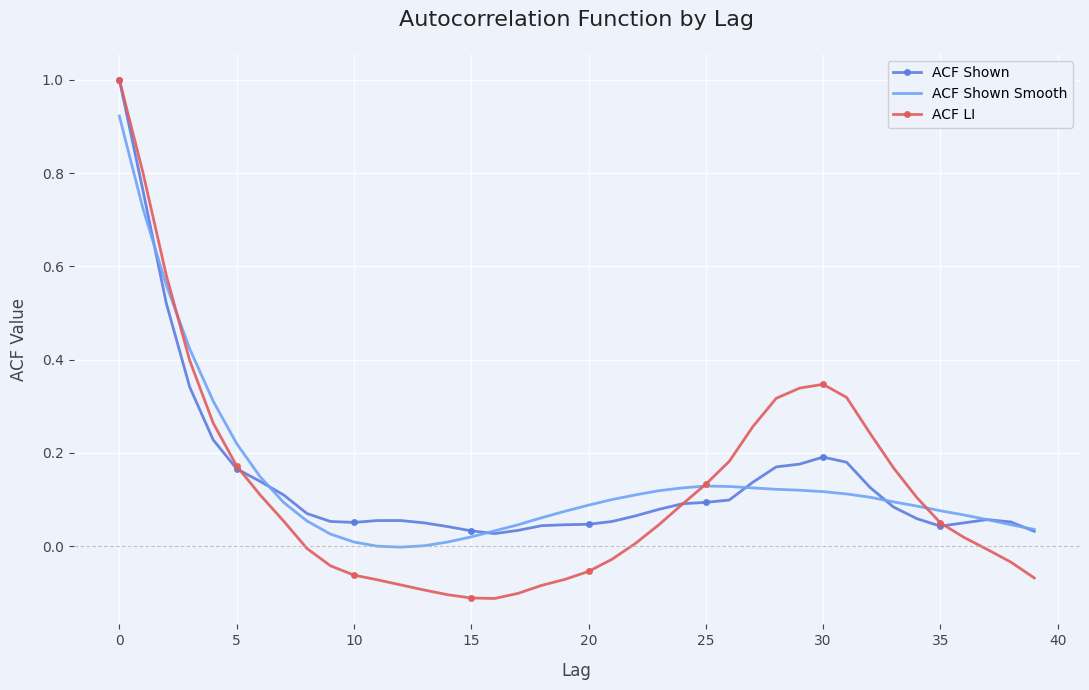

How many interior local valleys does the ACF LI series have?

1